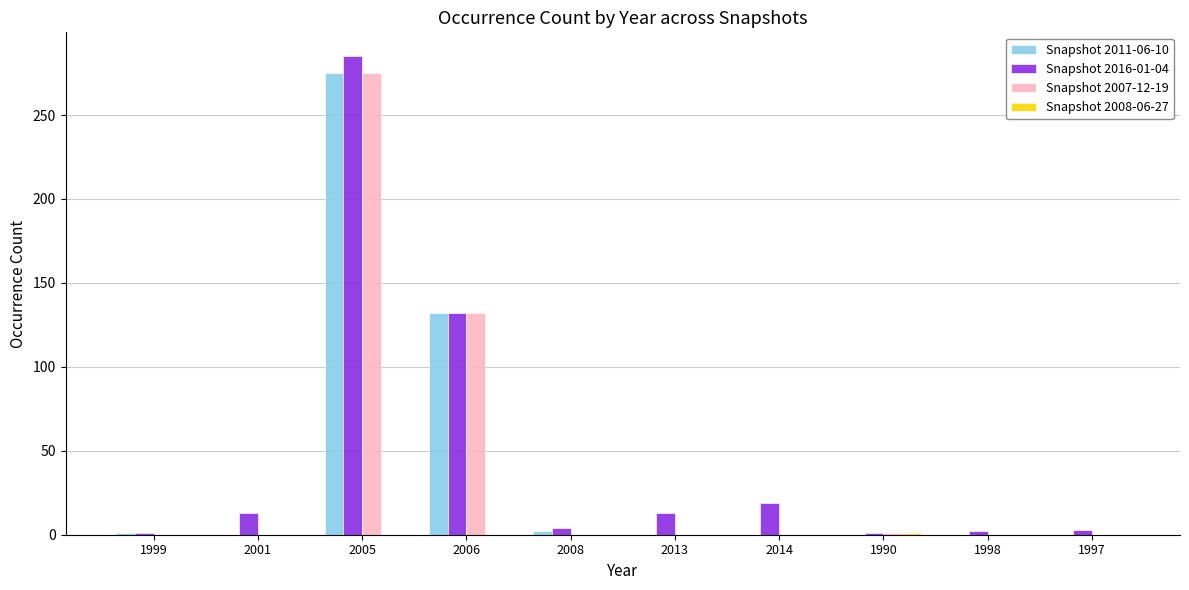

Is the value of Snapshot 2007-12-19 at 1990 greater than the value of Snapshot 2011-06-10 at 2005?

No